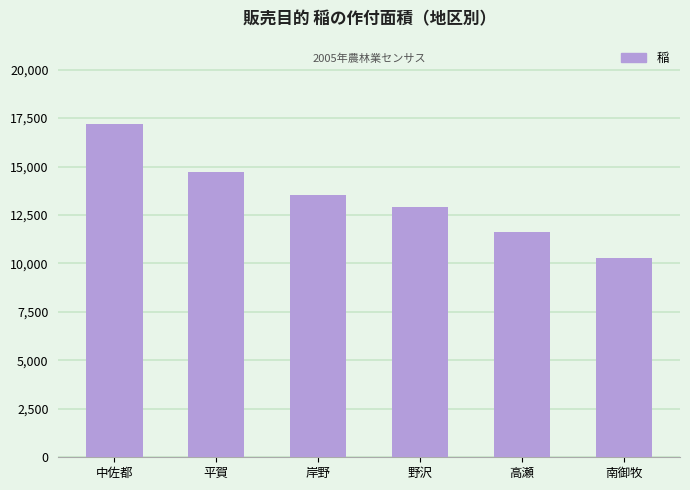

Read the value at 中佐都, to the nearest 10.

17190